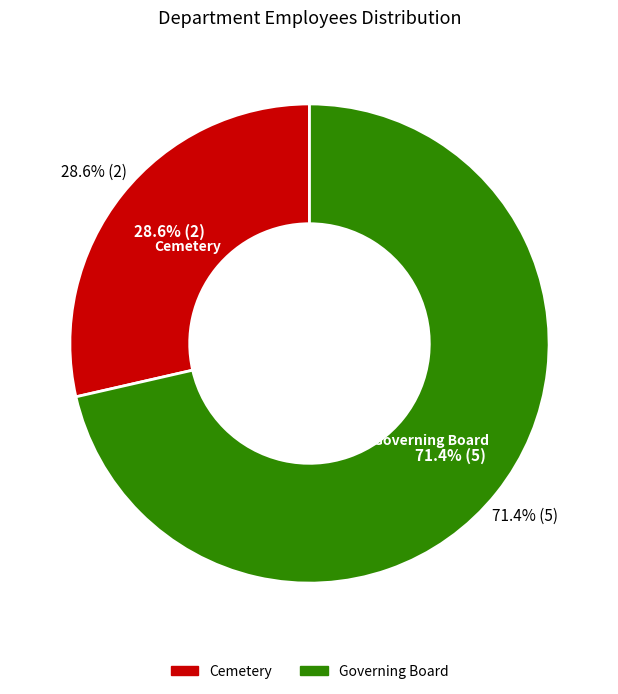

Is there a majority slice in this chart?

Yes